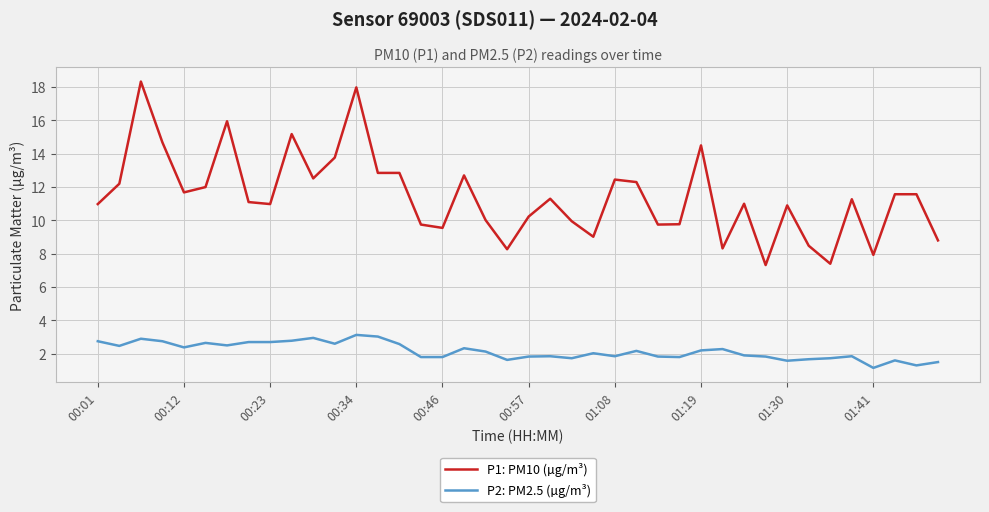

True or false: P2: PM2.5 (µg/m³) has more than 1 interior local peaks.

True